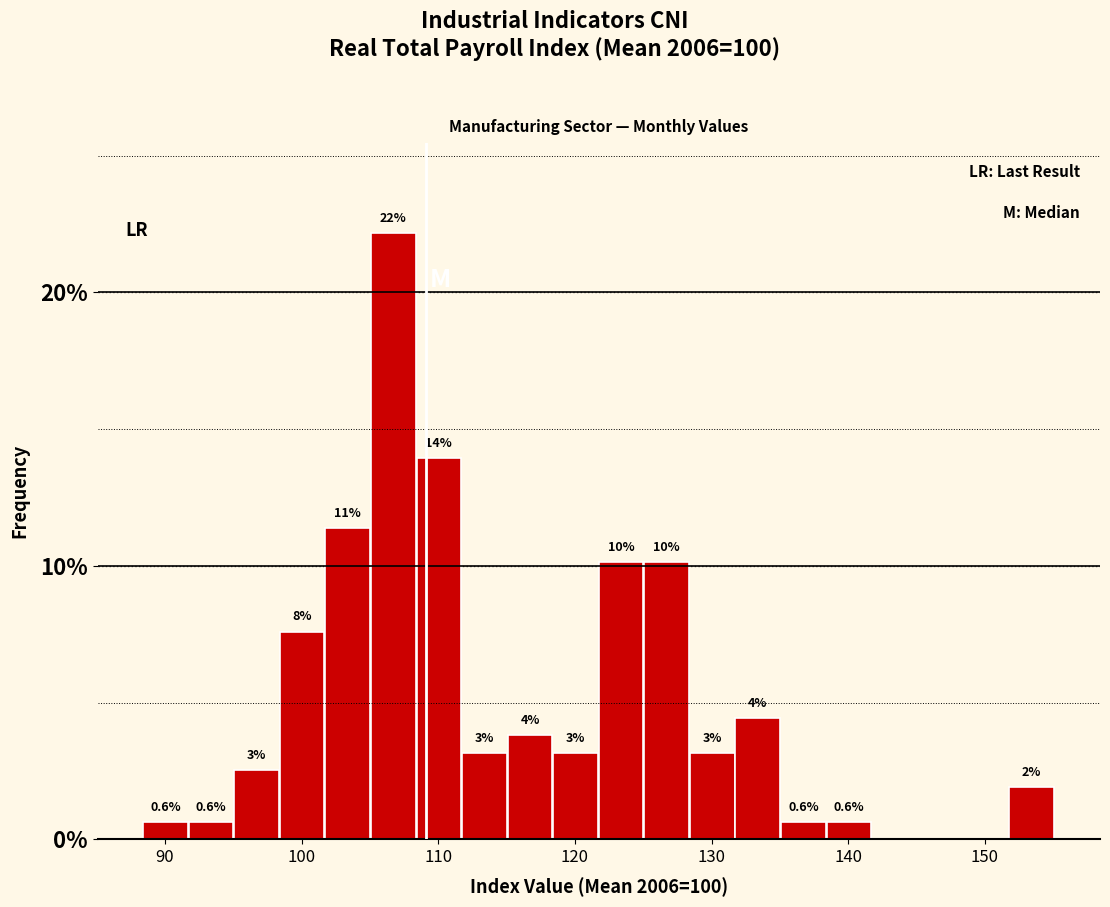

Read against the x-axis, roughly where is the centre of the tallest bar?

107